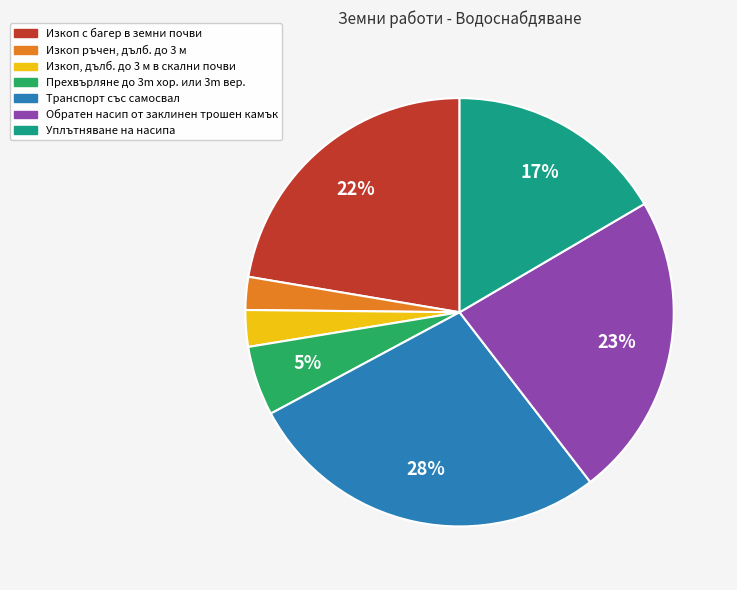

Is there any slice that represents more than half of the pie?

No